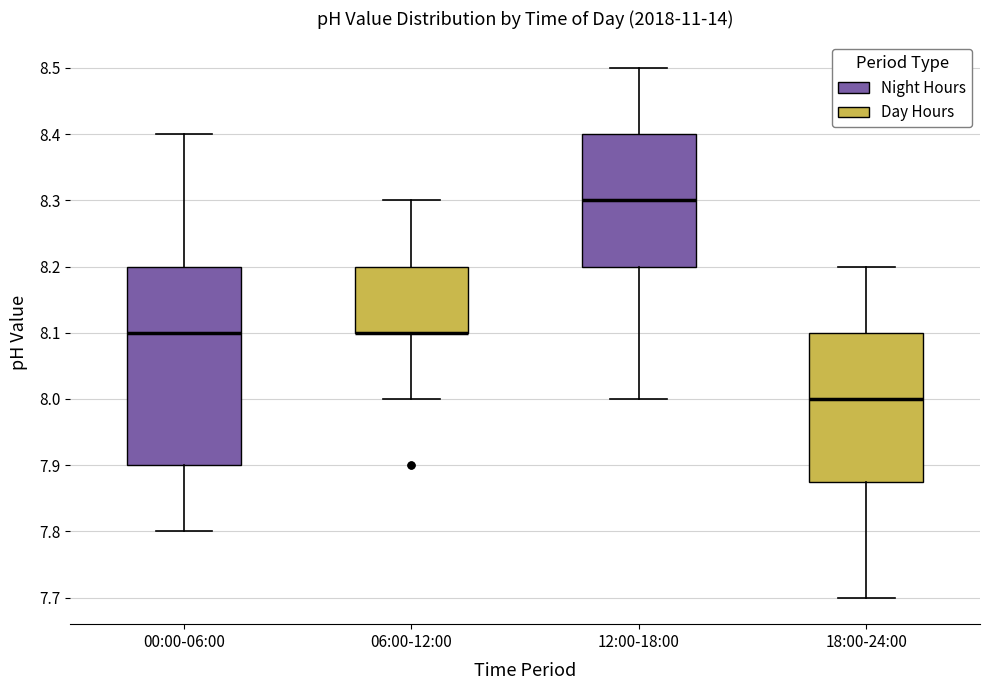

Which box is the tallest, from its lower edge to its upper edge?

00:00-06:00